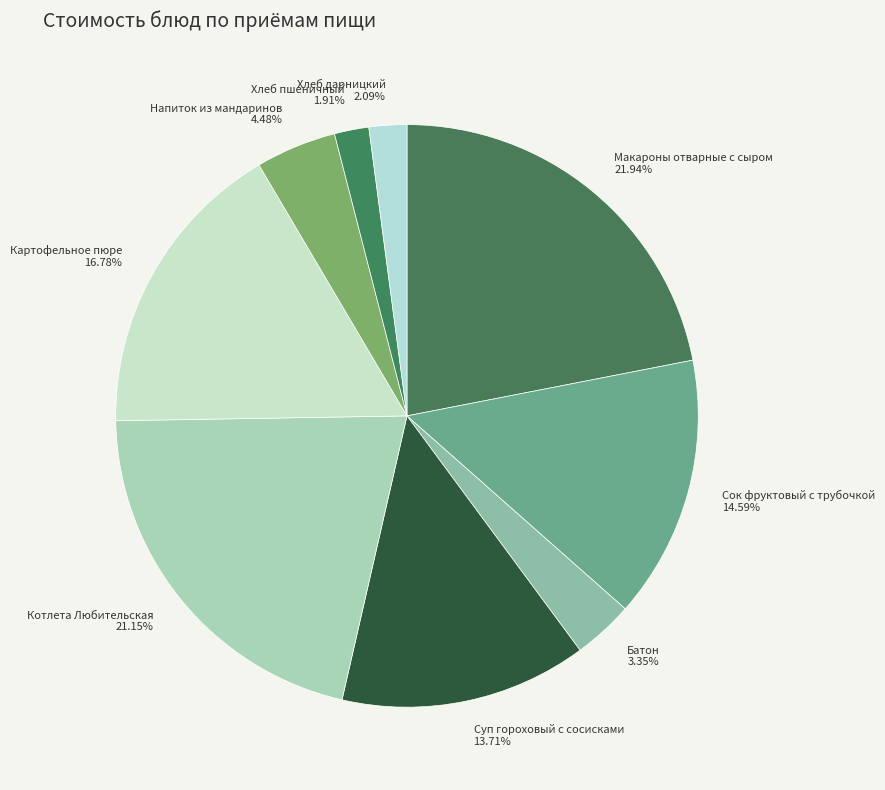

Which slice is the largest?

Макароны отварные с сыром